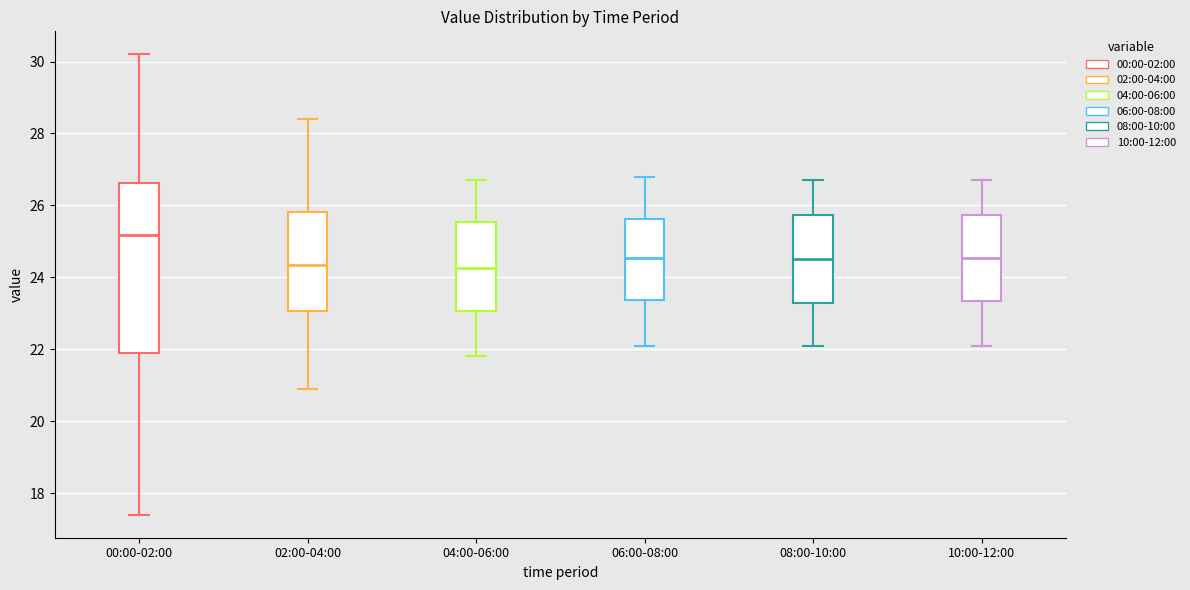

Reading left to right, transcribe this box plot: for each box, give where its median line is, the range the box spans, and where its two whiskers end, as read against the y-axis. The values are not printed on the chart, so give them approximately, as read against the axis.

00:00-02:00: median 25.2, box 22.0 to 26.6, whiskers 17.4 to 30.2
02:00-04:00: median 24.4, box 23.0 to 25.8, whiskers 21.0 to 28.4
04:00-06:00: median 24.2, box 23.0 to 25.6, whiskers 21.8 to 26.8
06:00-08:00: median 24.6, box 23.4 to 25.6, whiskers 22.2 to 26.8
08:00-10:00: median 24.6, box 23.2 to 25.8, whiskers 22.2 to 26.8
10:00-12:00: median 24.6, box 23.4 to 25.8, whiskers 22.2 to 26.8